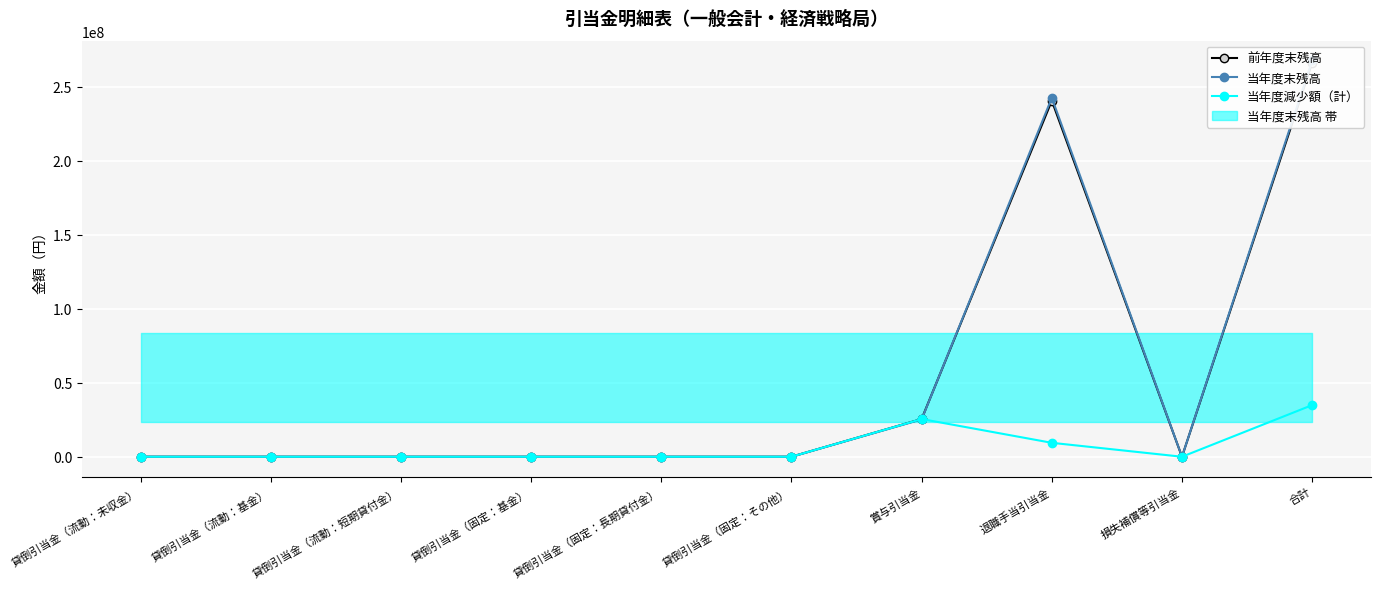

True or false: 前年度末残高 and 当年度減少額（計） cross at least once.

False